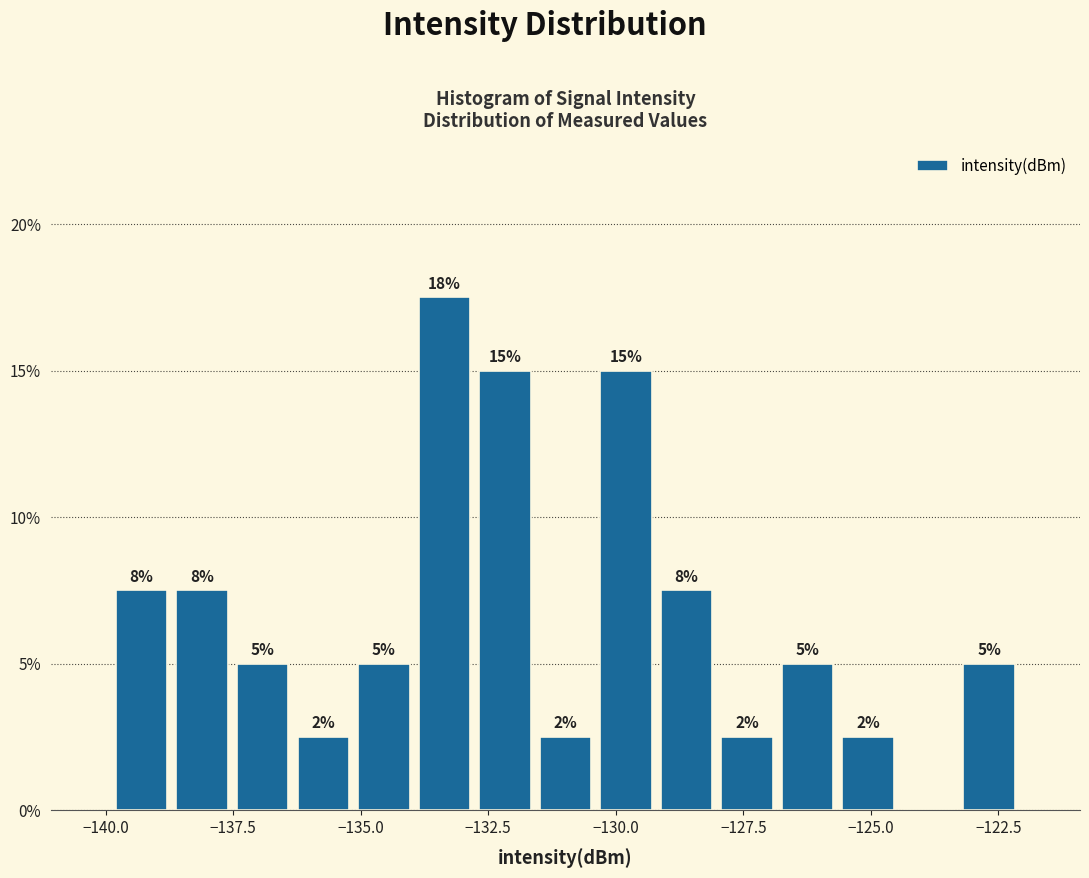

Read against the x-axis, roughly where is the centre of the tallest bar?

-133.5